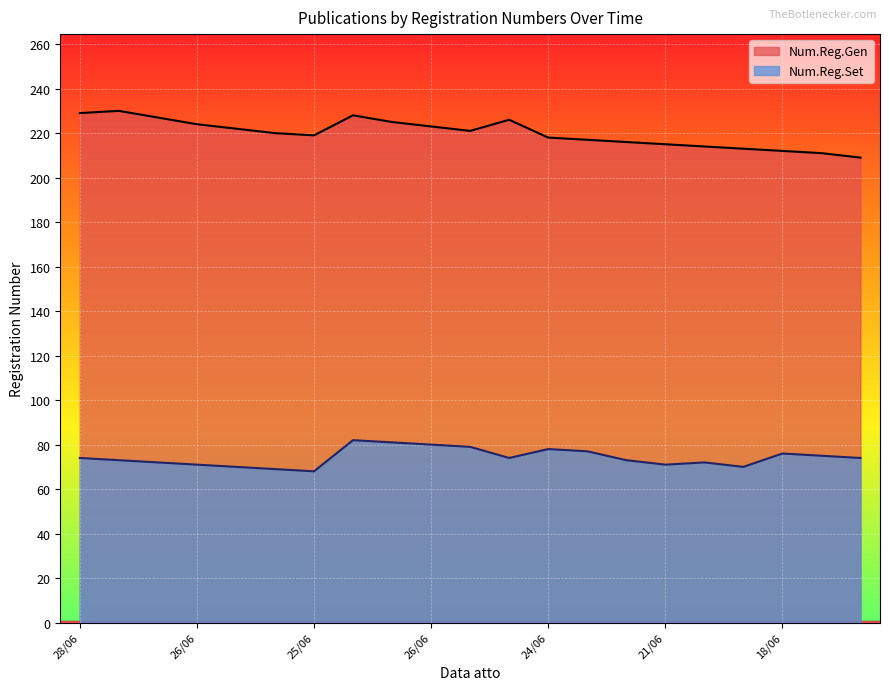

How many lines are shown in the chart?

2